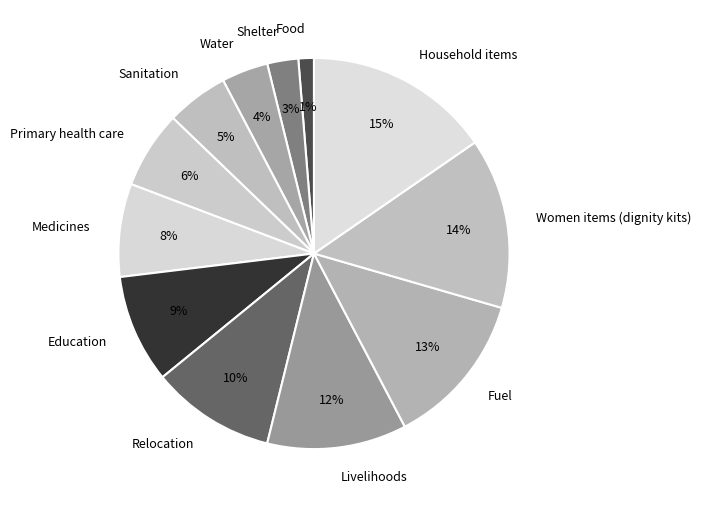

To the nearest percent, what is the combined percentage of Sanitation and Medicines?

13%